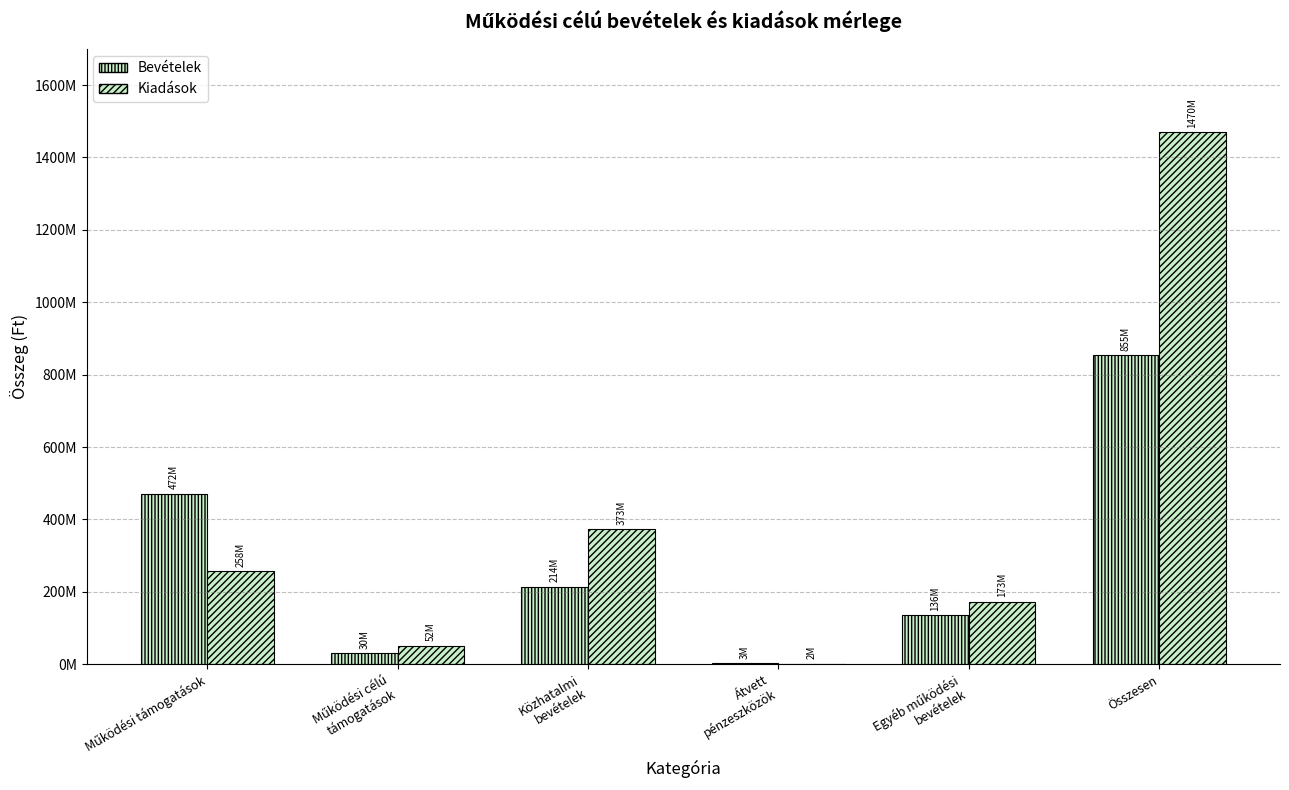

What are all the series names shown in the legend?

Bevételek, Kiadások